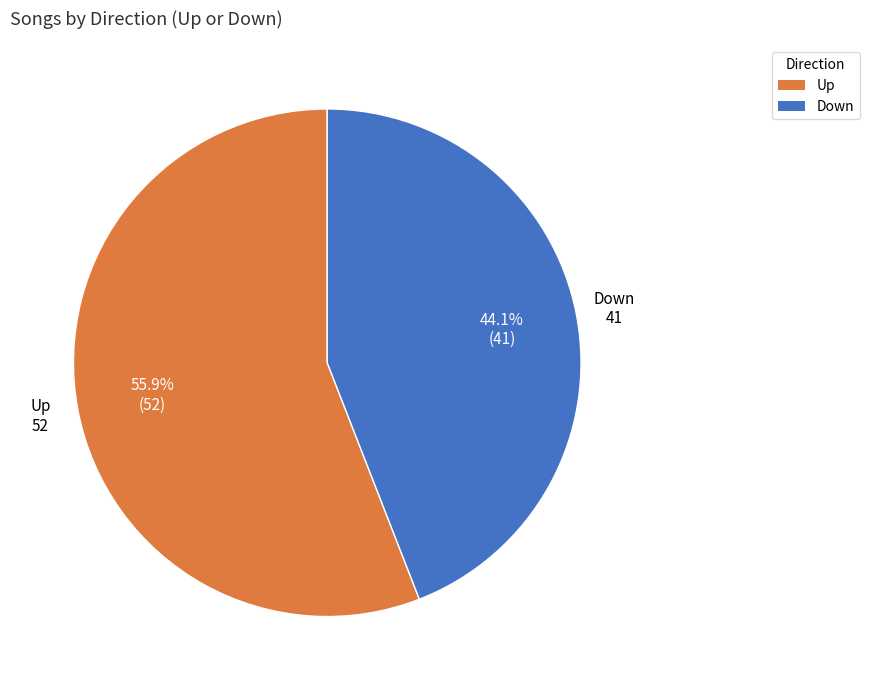

To the nearest percent, what is the average slice percentage?

50%